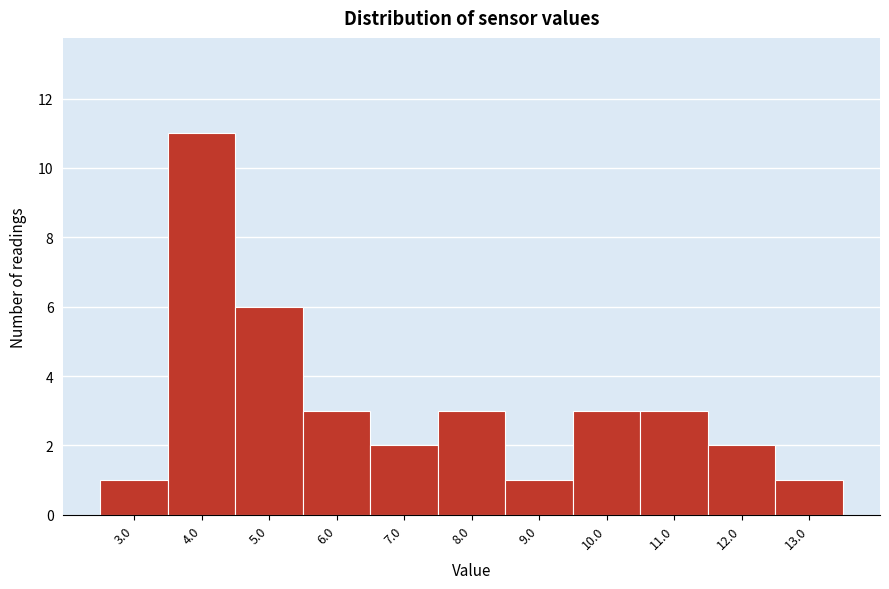

Reading left to right, transcribe all the data shown in this chart.

3.0=1	4.0=11	5.0=6	6.0=3	7.0=2	8.0=3	9.0=1	10.0=3	11.0=3	12.0=2	13.0=1